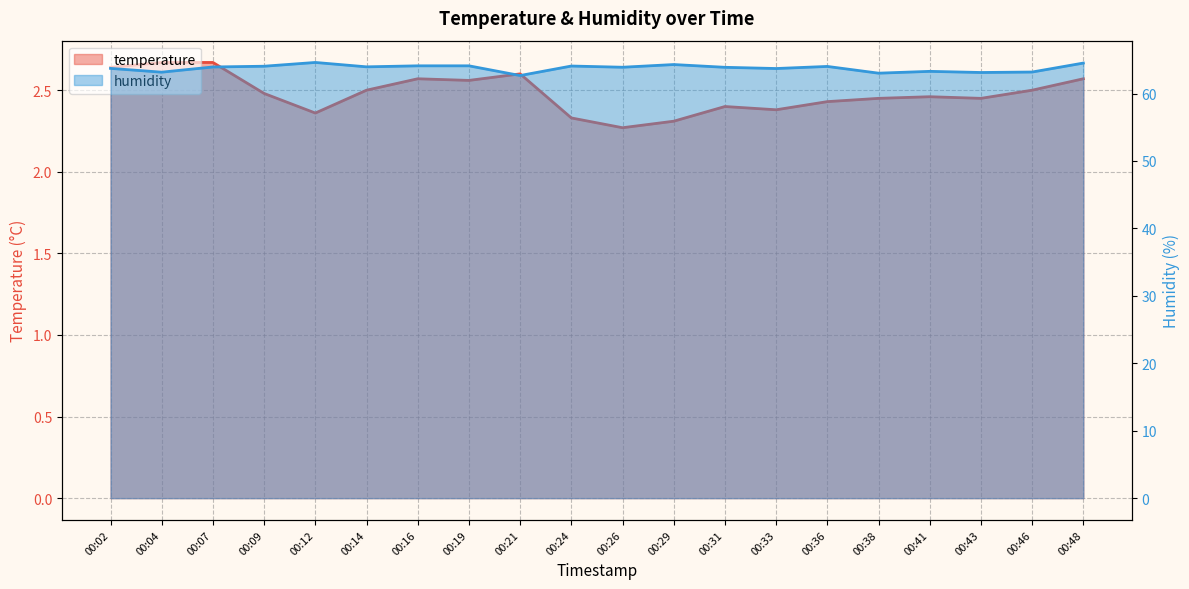

In humidity, how many points are higher than both neighbors (excluding endpoints)?

5